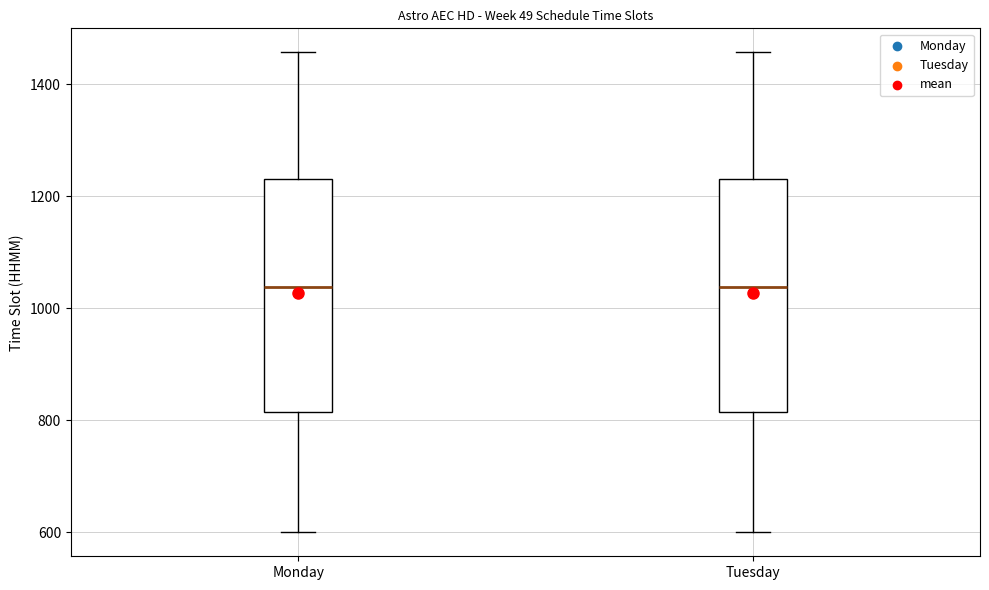

Reading left to right, transcribe this box plot: for each box, give where its median line is, the range the box spans, and where its two whiskers end, as read against the y-axis. The values are not printed on the chart, so give them approximately, as read against the axis.

Monday: median 1040, box 820 to 1240, whiskers 600 to 1460
Tuesday: median 1040, box 820 to 1240, whiskers 600 to 1460